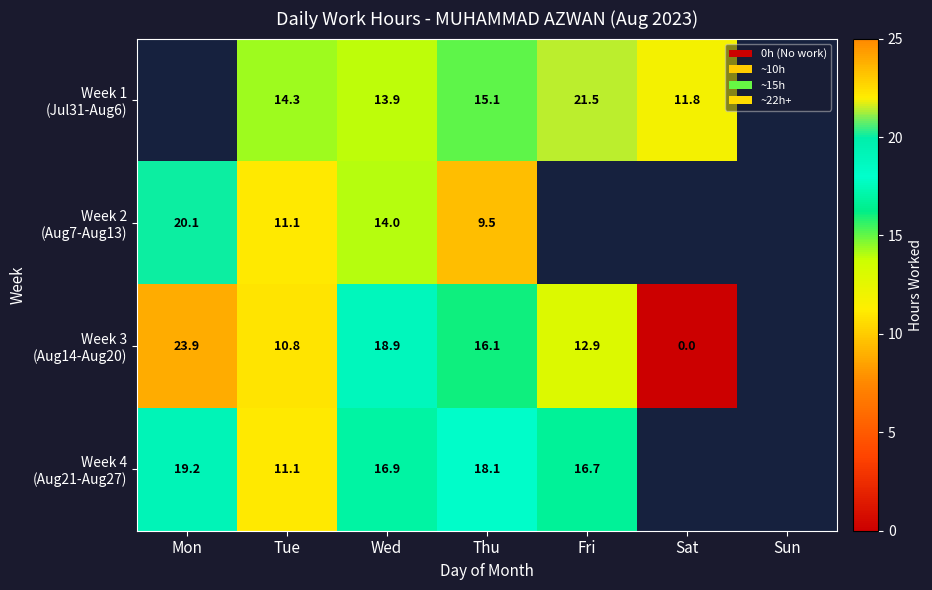

What is the approximate value of Week 1 (Jul31-Aug6) at Thu?

15.1